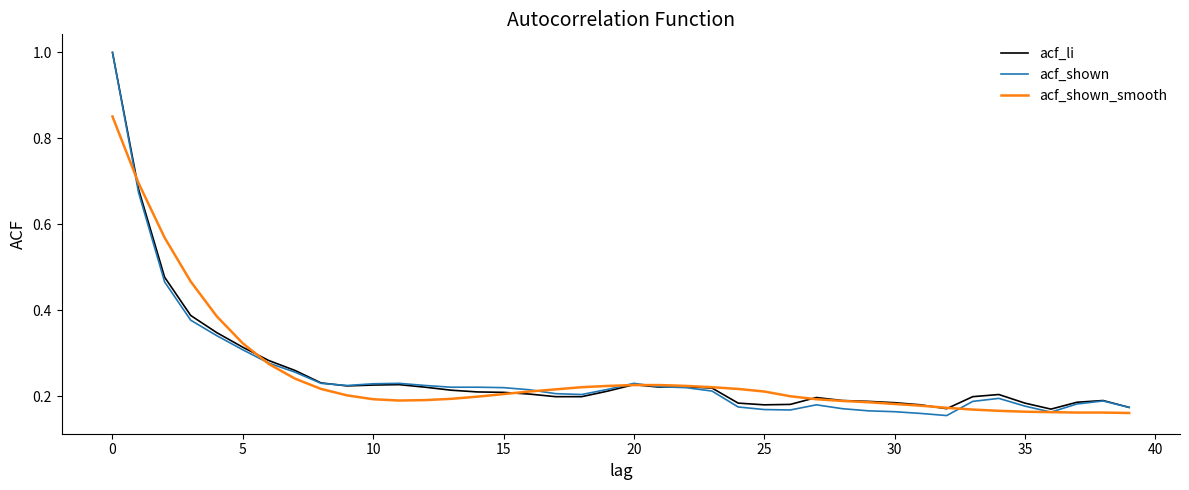

Which series has the widest spread of values?

acf_shown